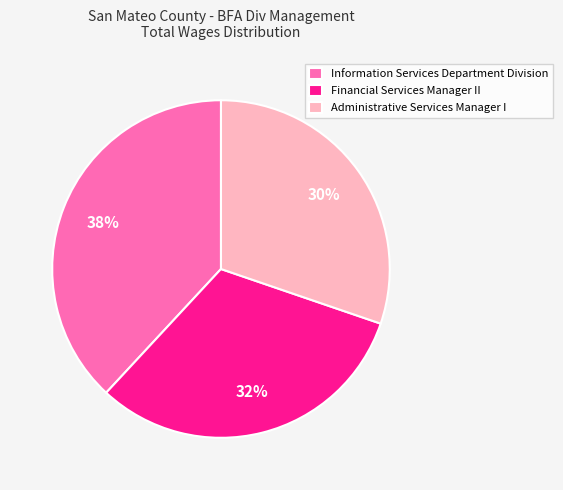

The Information Services Department Division slice represents 25% of the pie. True or false?

False